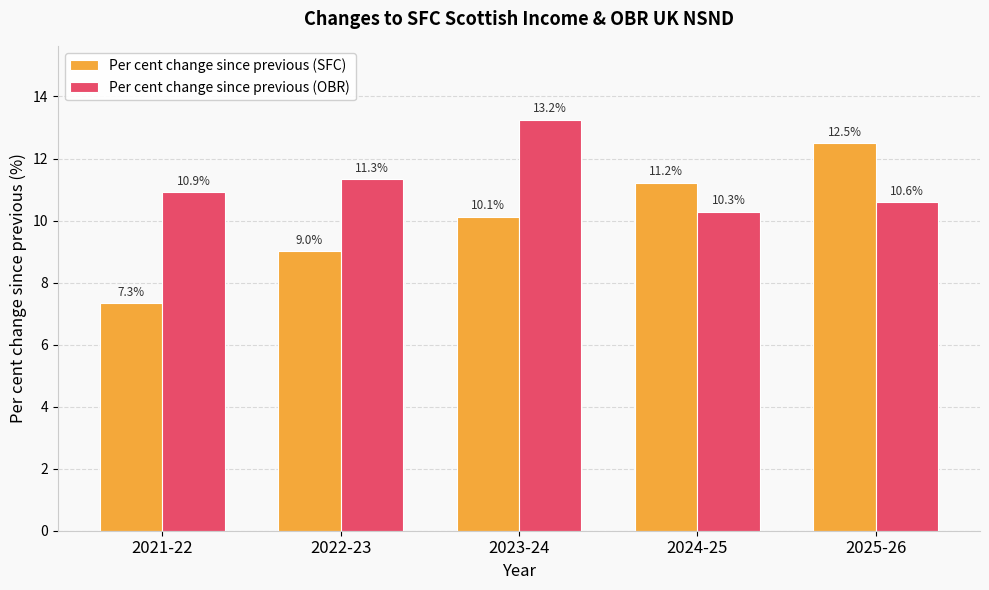

How many groups of bars are there?

5